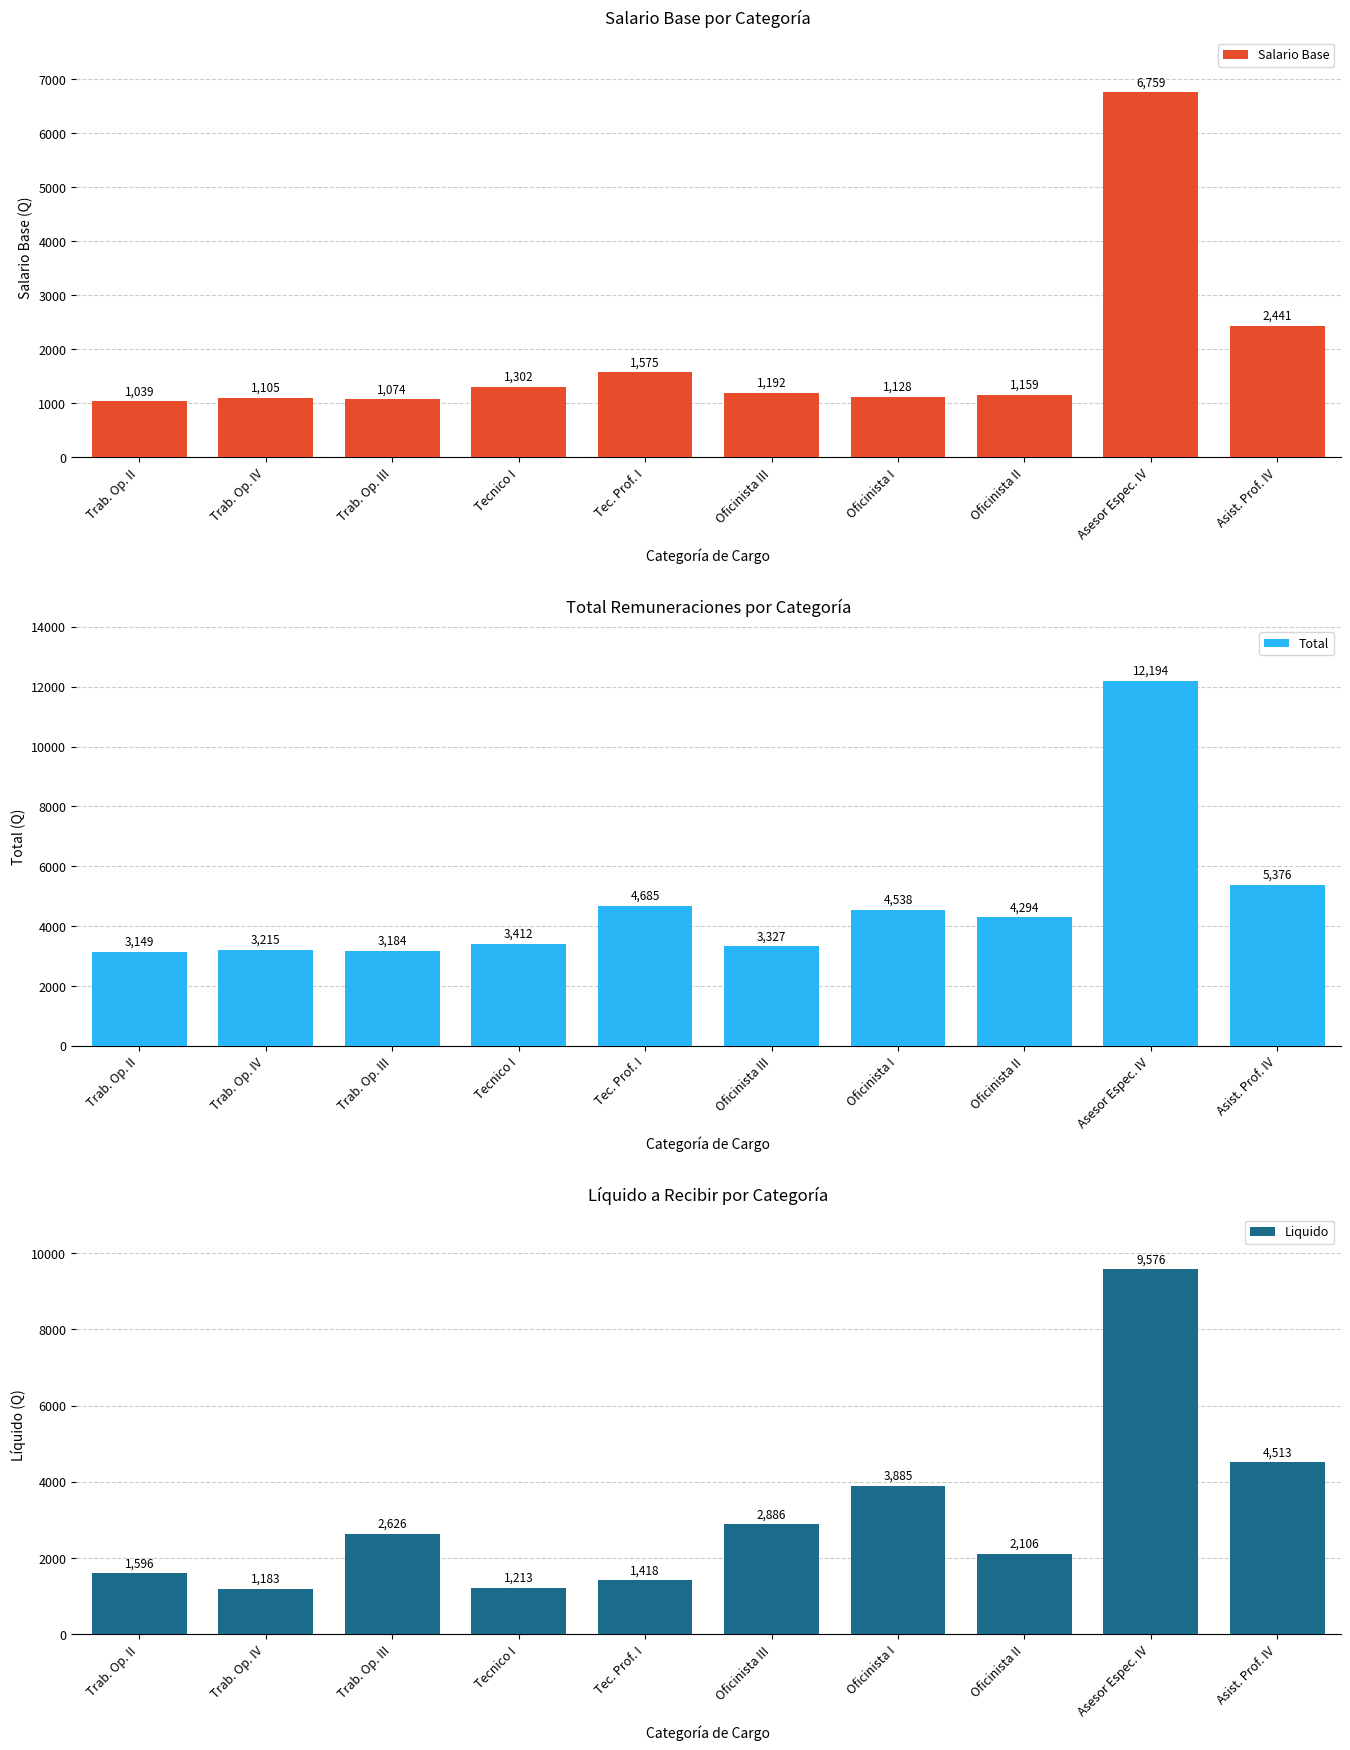

What is the difference between the Total values at Trab. Op. II and Trab. Op. III?

35